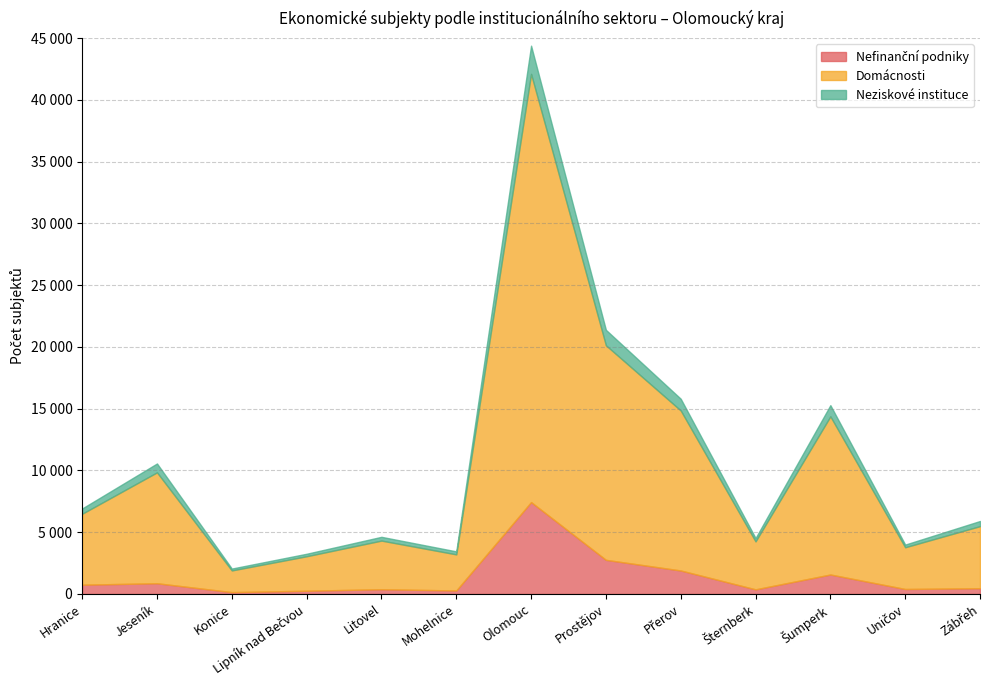

What are all the series names shown in the legend?

Nefinanční podniky, Domácnosti, Neziskové instituce